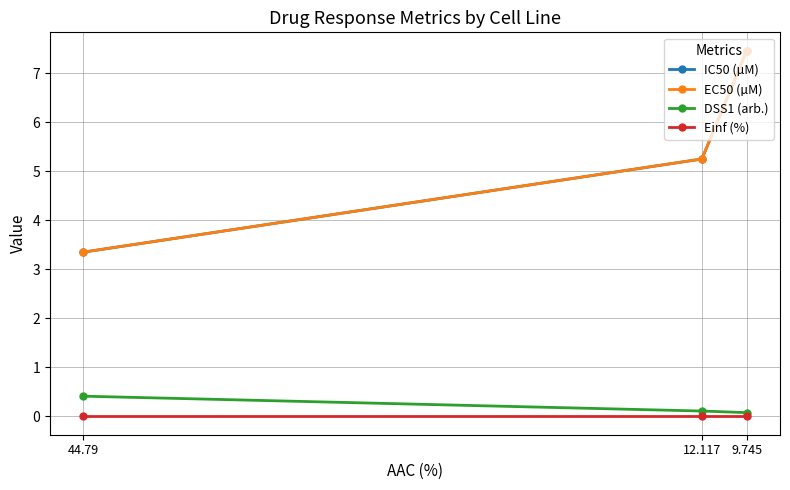

How many DSS1 (arb.) values are between 0 and 1?

3